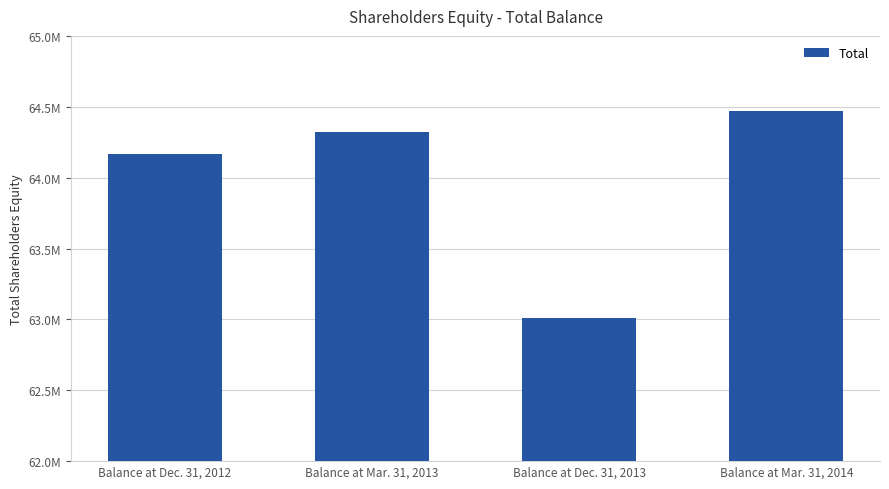

List the labels in order of value, largest first.

Balance at Mar. 31, 2014, Balance at Mar. 31, 2013, Balance at Dec. 31, 2012, Balance at Dec. 31, 2013